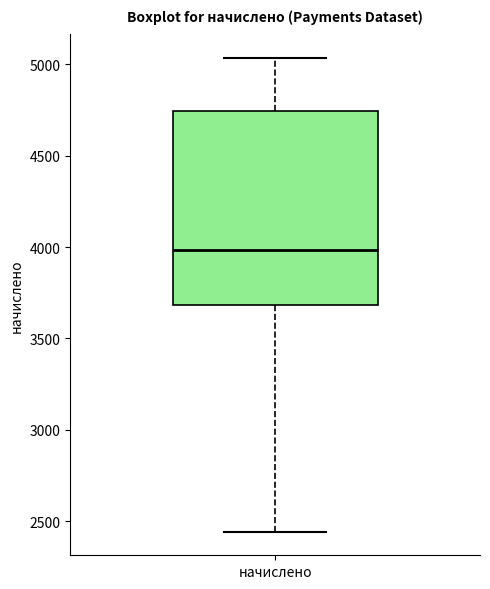

Where is the lower edge of the box for начислено on the y-axis? The values are not printed on the chart, so give them approximately, as read against the axis.

3700